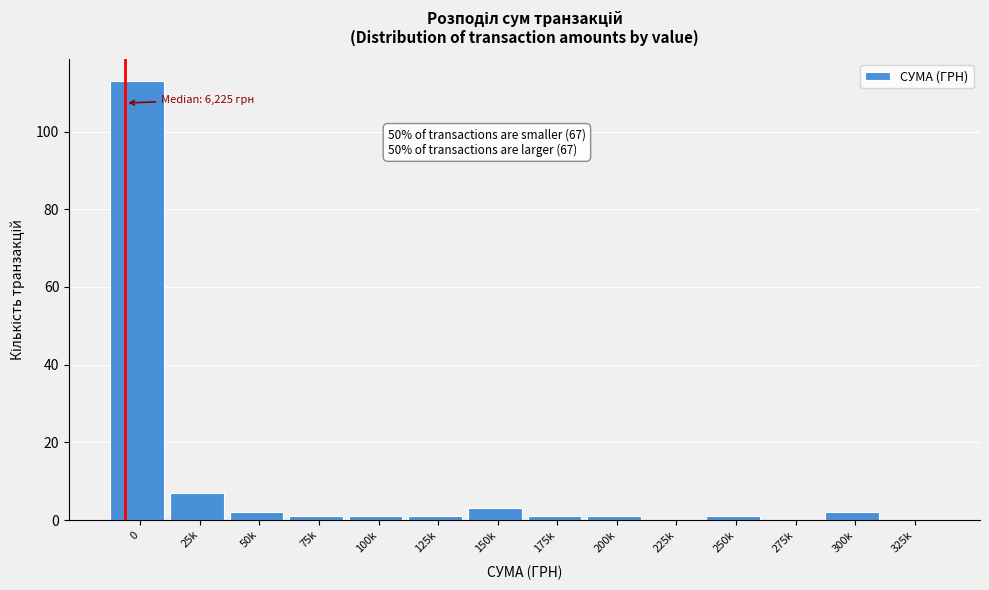

Reading left to right, transcribe all the data shown in this chart.

0=113	25k=7	50k=2	75k=1	100k=1	125k=1	150k=3	175k=1	200k=1	225k=0	250k=1	275k=0	300k=2	325k=0